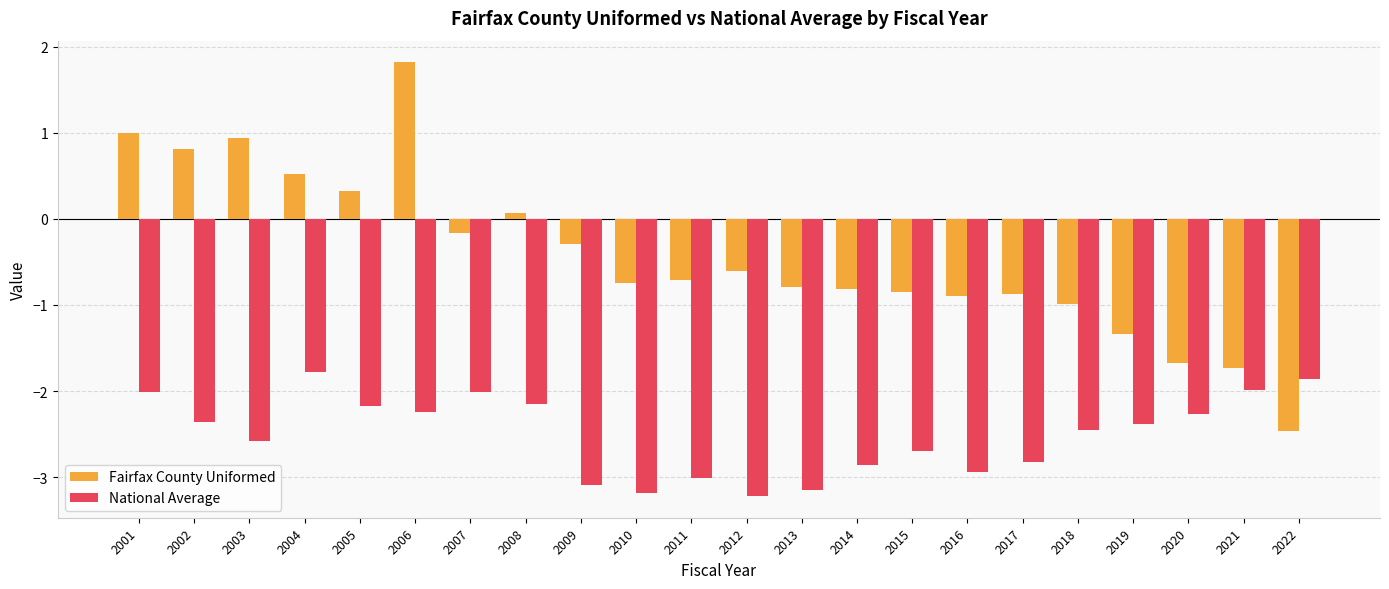

Reading left to right, extract all data points from this chart.

Fairfax County Uniformed: 1.0	0.8	0.9	0.5	0.3	1.8	-0.2	0.1	-0.3	-0.8	-0.7	-0.6	-0.8	-0.8	-0.8	-0.9	-0.9	-1.0	-1.3	-1.7	-1.7	-2.5
National Average: -2.0	-2.4	-2.6	-1.8	-2.2	-2.2	-2.0	-2.2	-3.1	-3.2	-3.0	-3.2	-3.1	-2.9	-2.7	-2.9	-2.8	-2.4	-2.4	-2.3	-2.0	-1.9